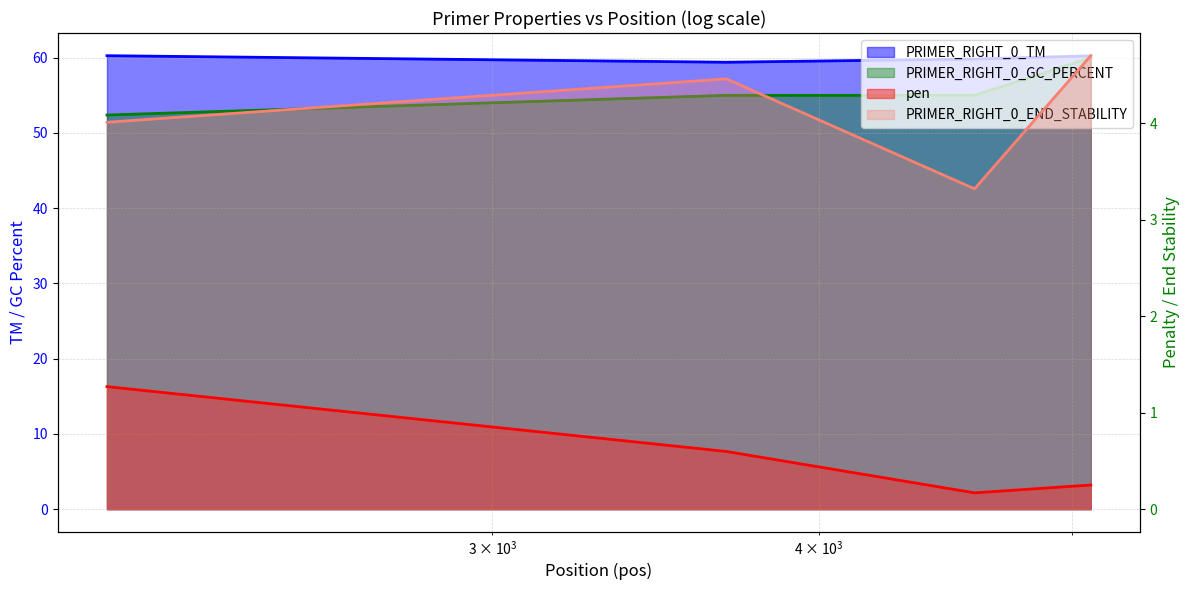

The pen series shows 0.4 at 5084. True or false?

False